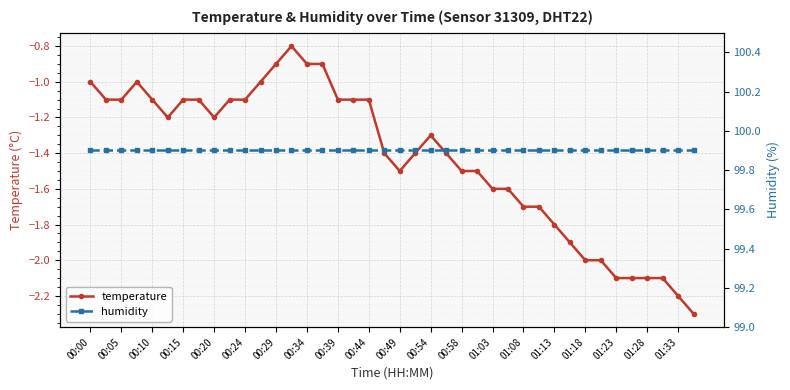

How many values in the temperature series exceed -1?

4